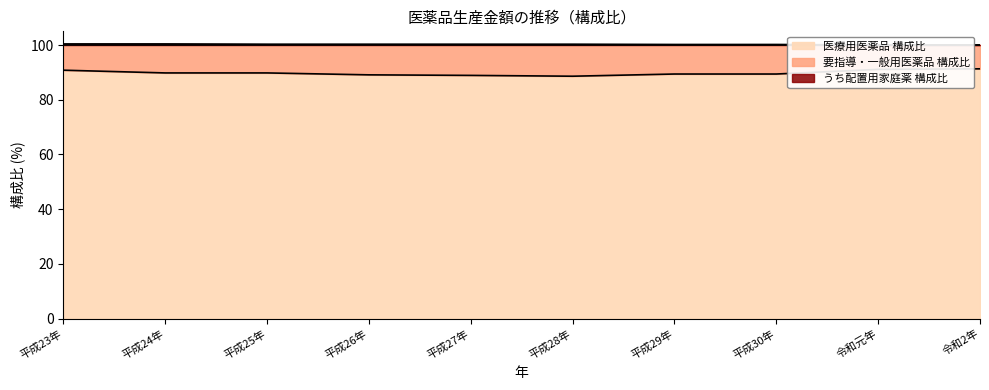

Between 平成28年 and 平成29年, which is larger?

平成29年